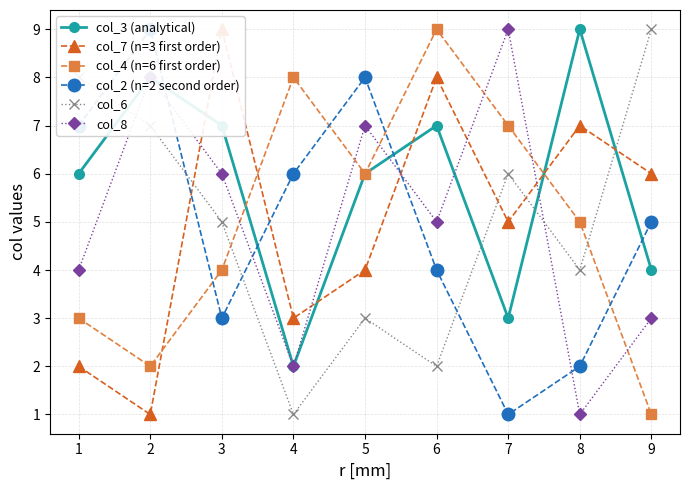

How many lines are shown in the chart?

6